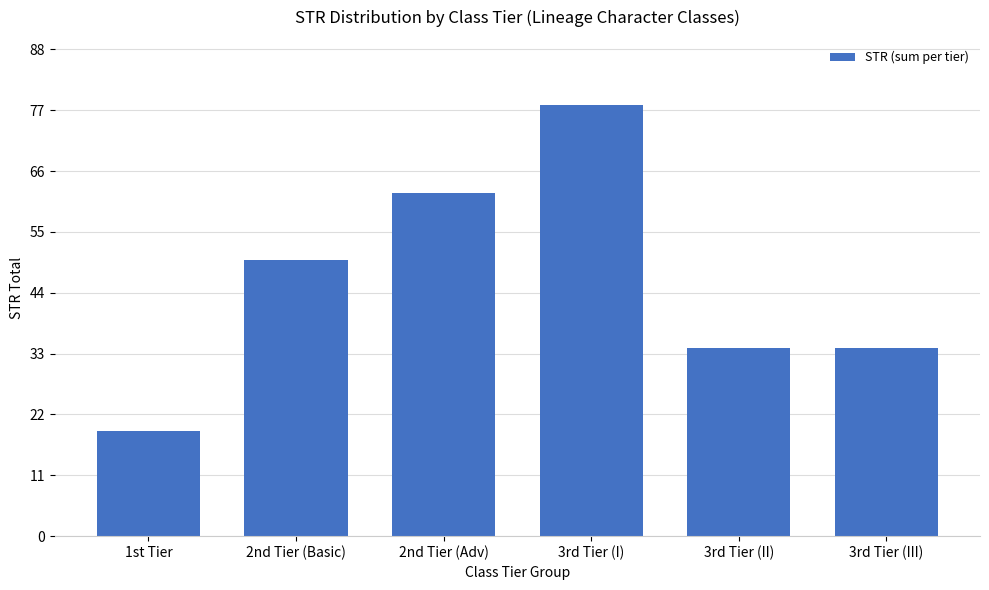

What is the minimum value shown in the chart?

19